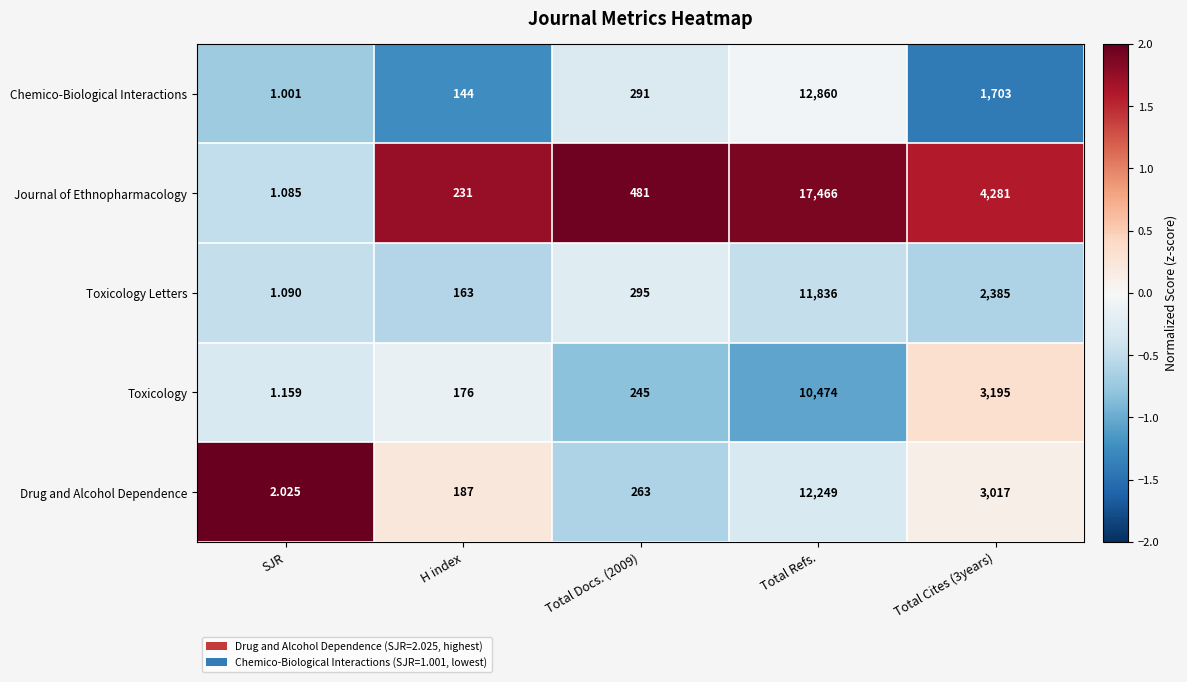

At Total Refs., list the series in order from largest to smallest.

Journal of Ethnopharmacology, Chemico-Biological Interactions, Drug and Alcohol Dependence, Toxicology Letters, Toxicology